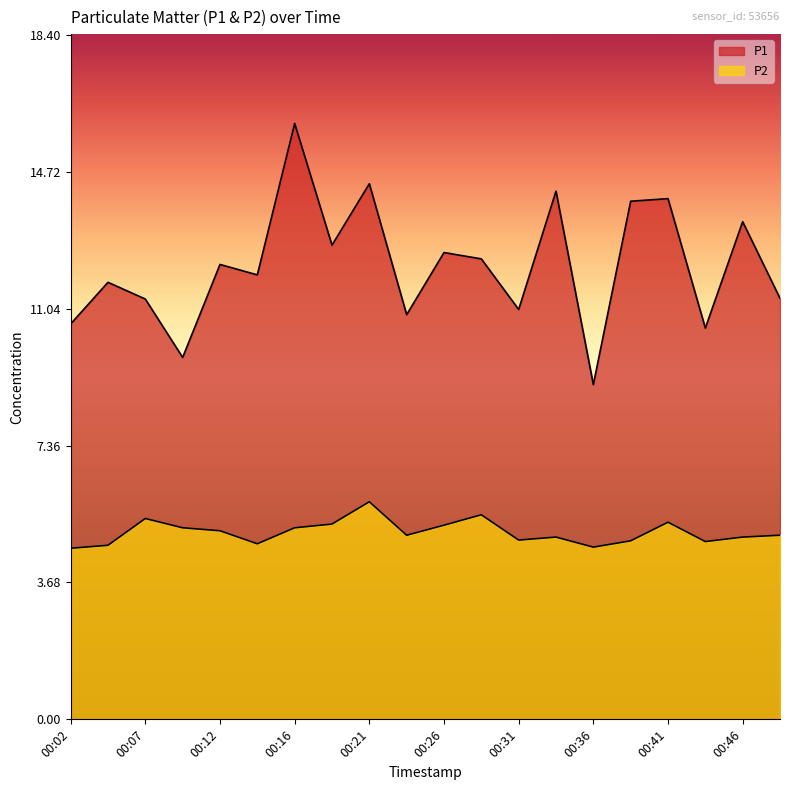

Where is the first local maximum for P2?

00:07